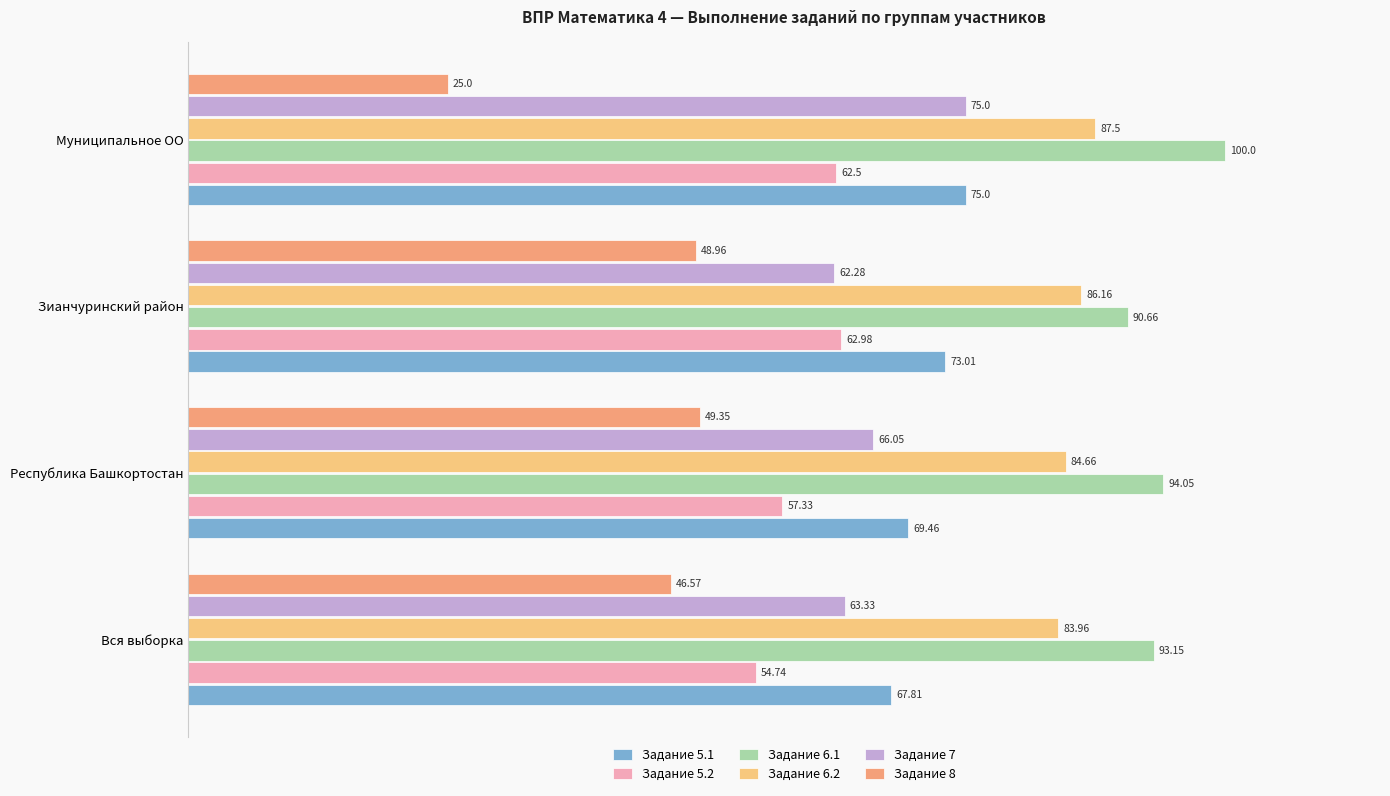

What is the difference between the maximum and minimum values in the Задание 6.1 series?

9.3